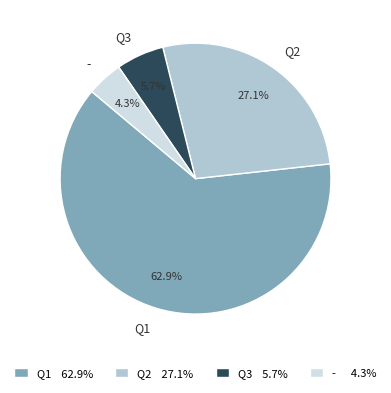

What percentage is NOT represented by -?

95.7%